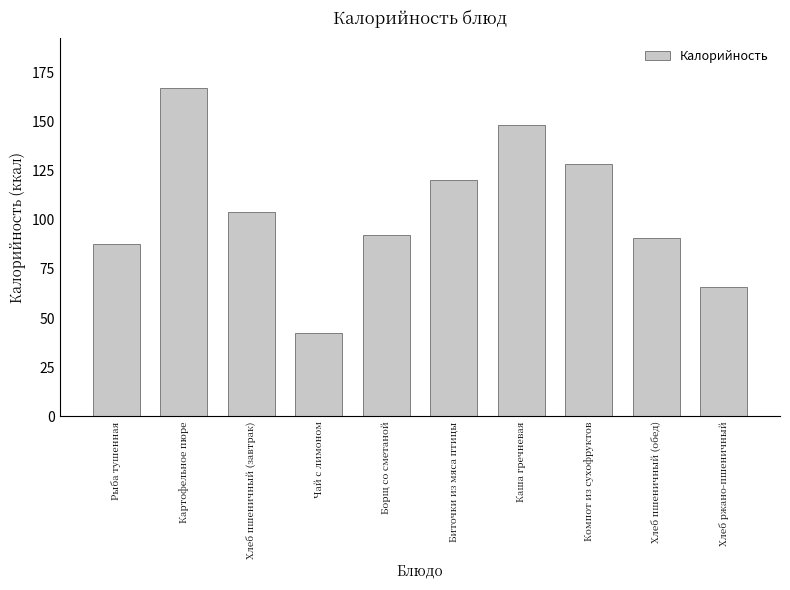

Which category has the lowest value across all series?

Чай с лимоном